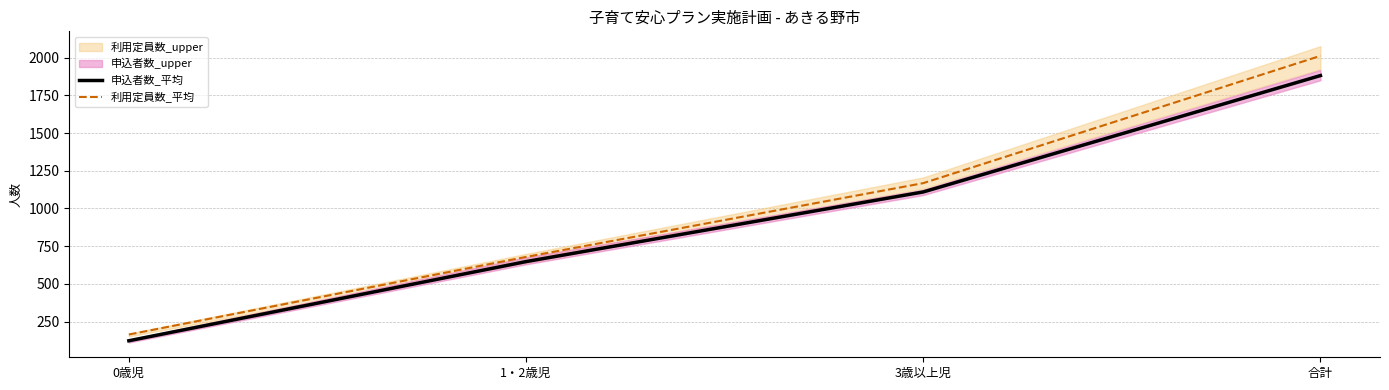

Is it true that 申込者数_平均 equals 3057.4 at 合計?

False